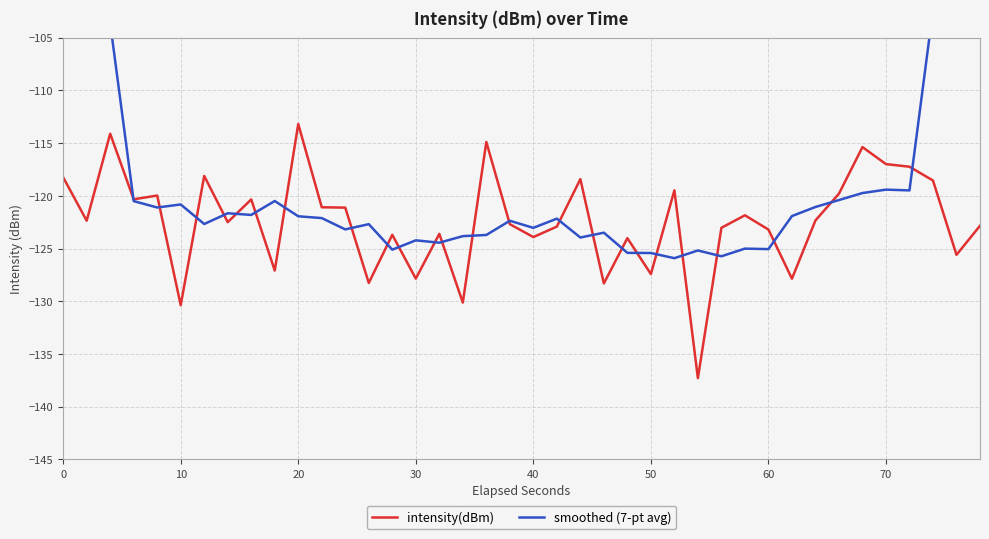

What is the smallest value displayed?

-137.3